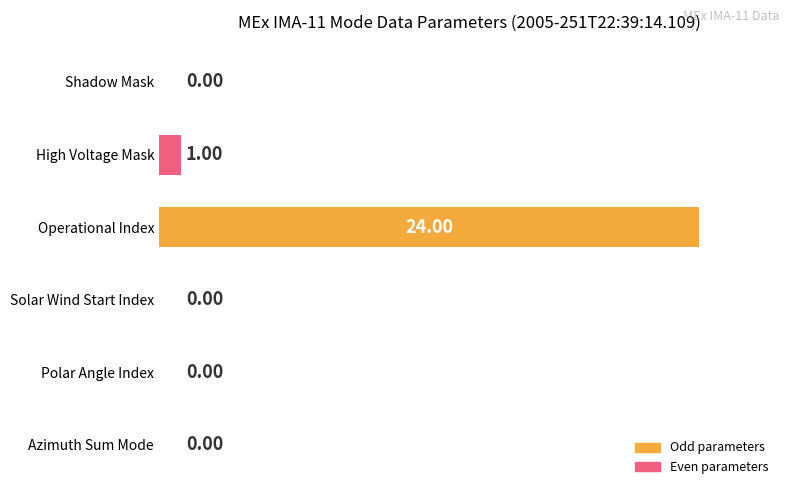

Between Polar Angle Index and Operational Index, which is larger?

Operational Index